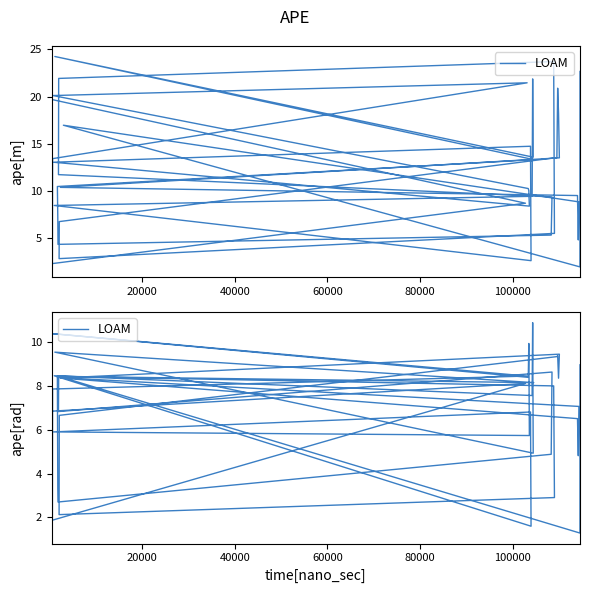

True or false: the data has more than 1 interior local peaks.

True